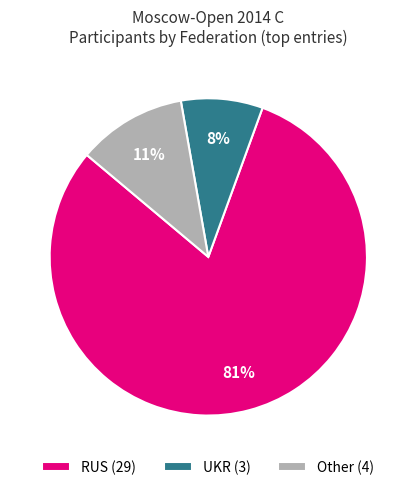

Which has a higher value, UKR (3) or RUS (29)?

RUS (29)